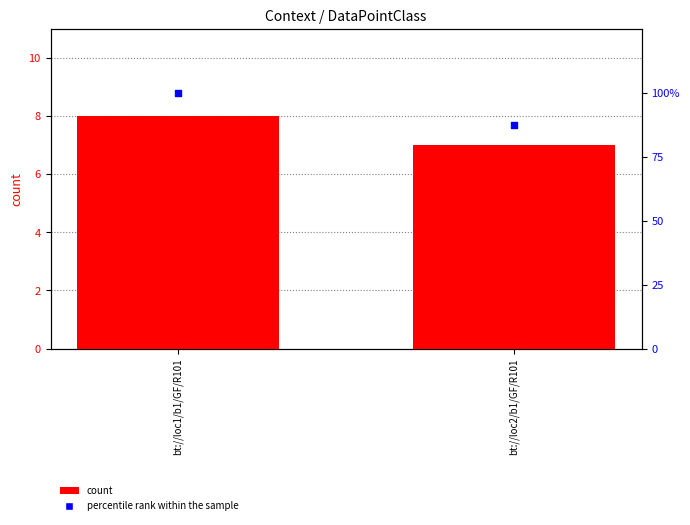

Which series has the widest spread of Y values?

percentile rank within the sample